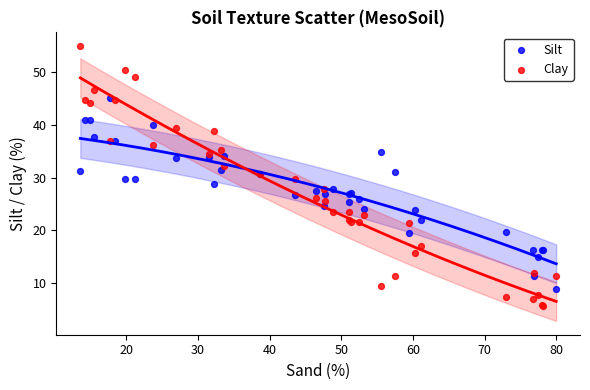

Which series reaches the minimum Y coordinate?

Clay